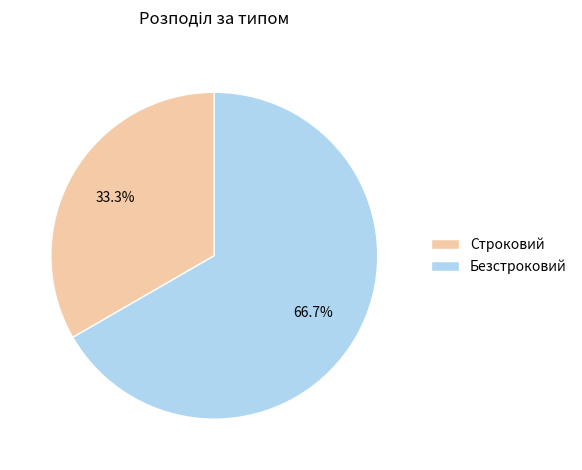

True or false: Строковий accounts for 45% of the total.

False